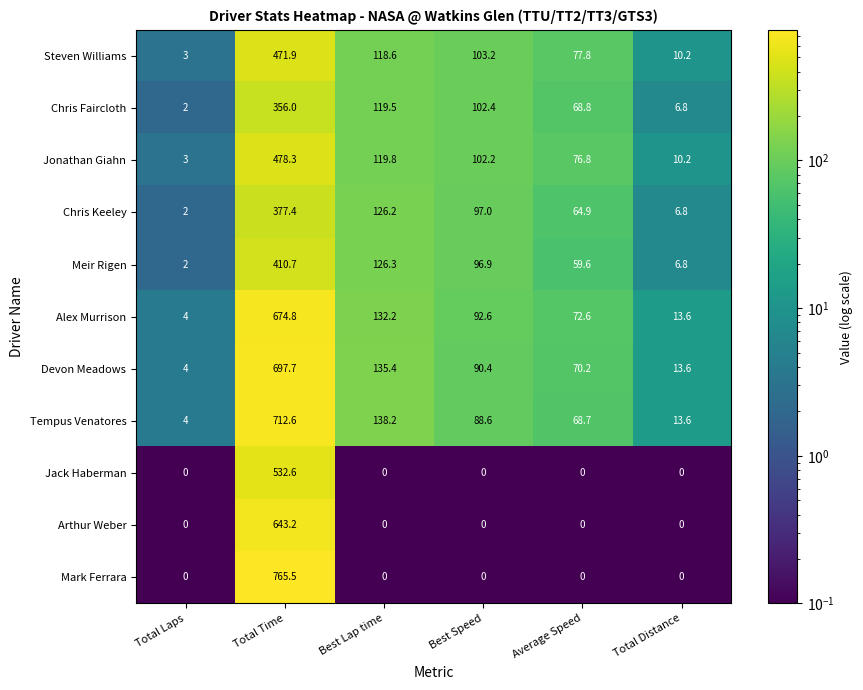

Rank the series by their maximum value, from highest to lowest.

Mark Ferrara, Tempus Venatores, Devon Meadows, Alex Murrison, Arthur Weber, Jack Haberman, Jonathan Giahn, Steven Williams, Meir Rigen, Chris Keeley, Chris Faircloth